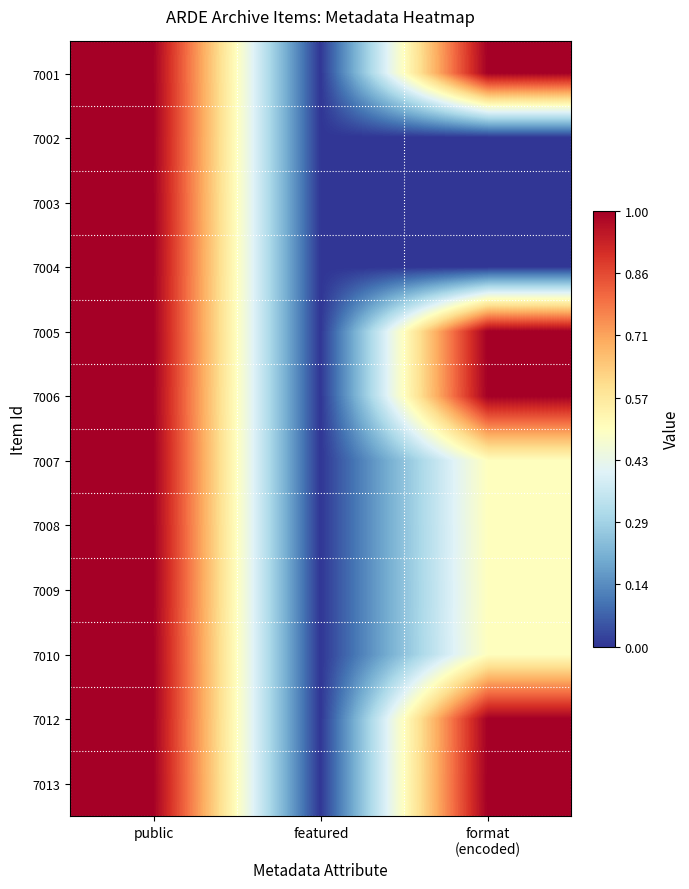

Count the number of data series in this chart.

12